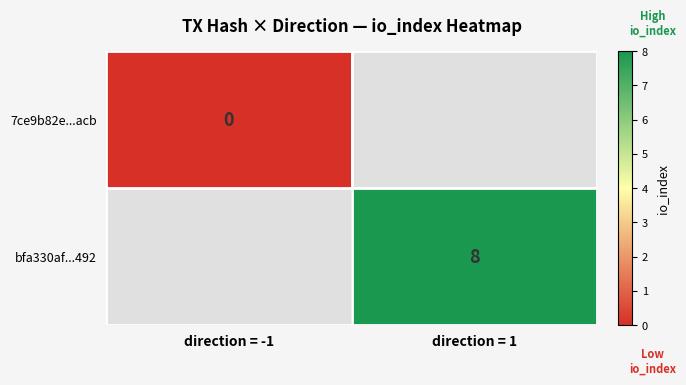

At how many categories does at least one series exceed 4?

1